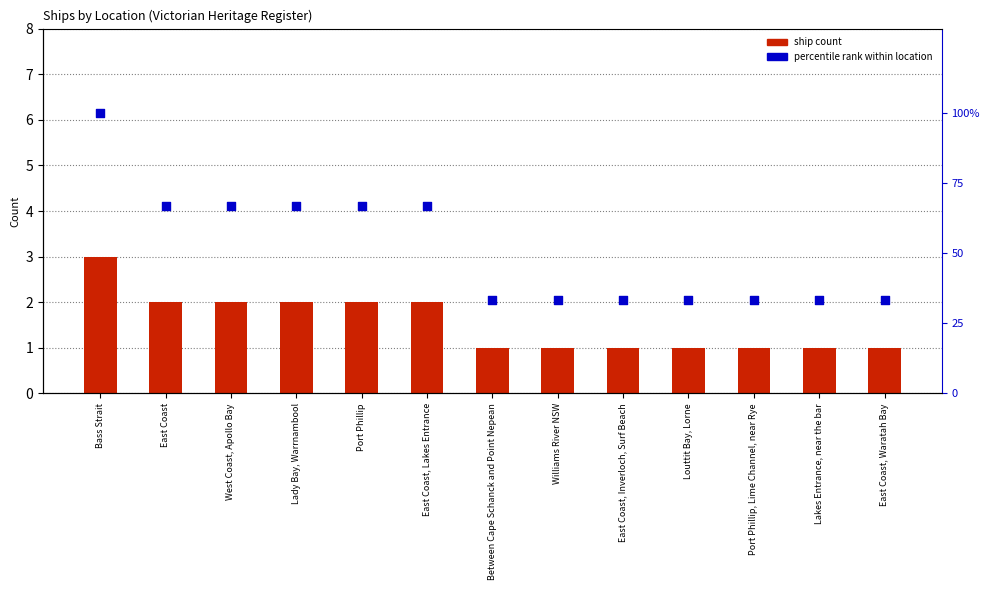

Which series has the largest total across all categories?

Percentile rank within location